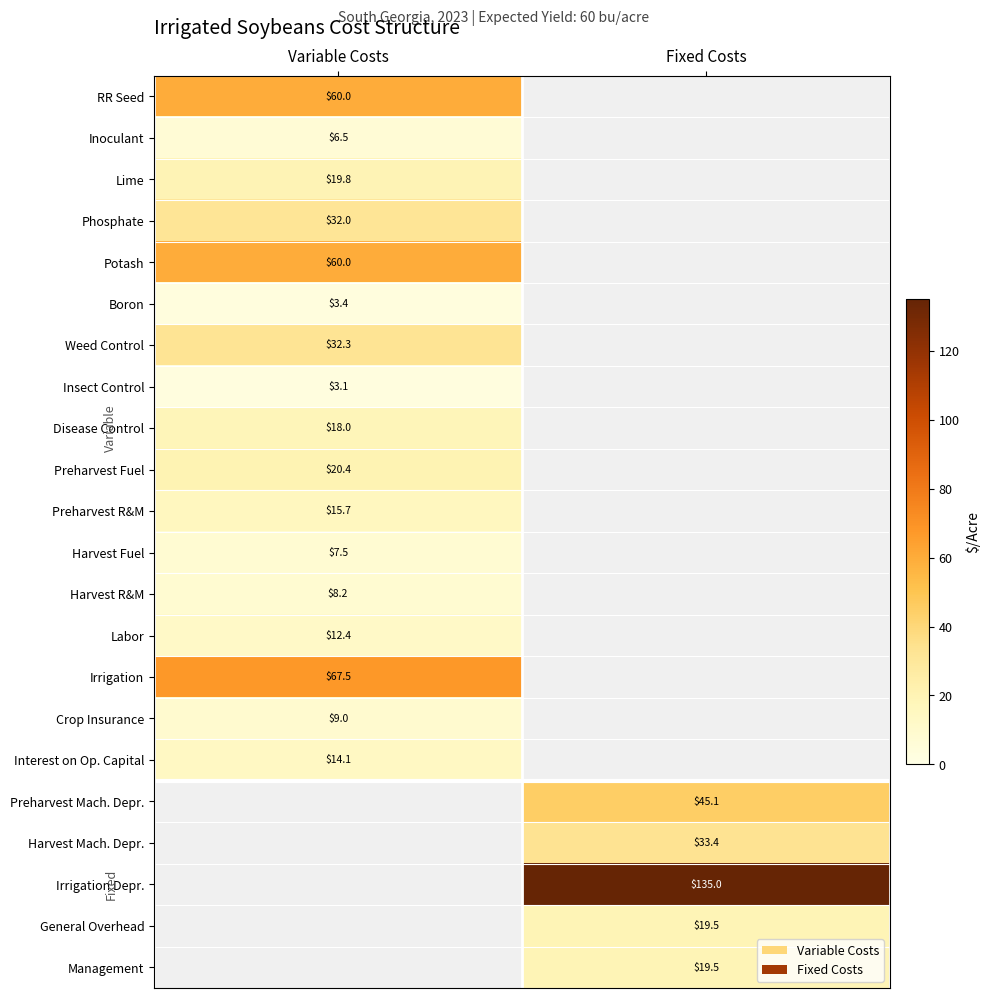

The value of Preharvest Mach. Depr. at Fixed Costs is 45.1. True or false?

True